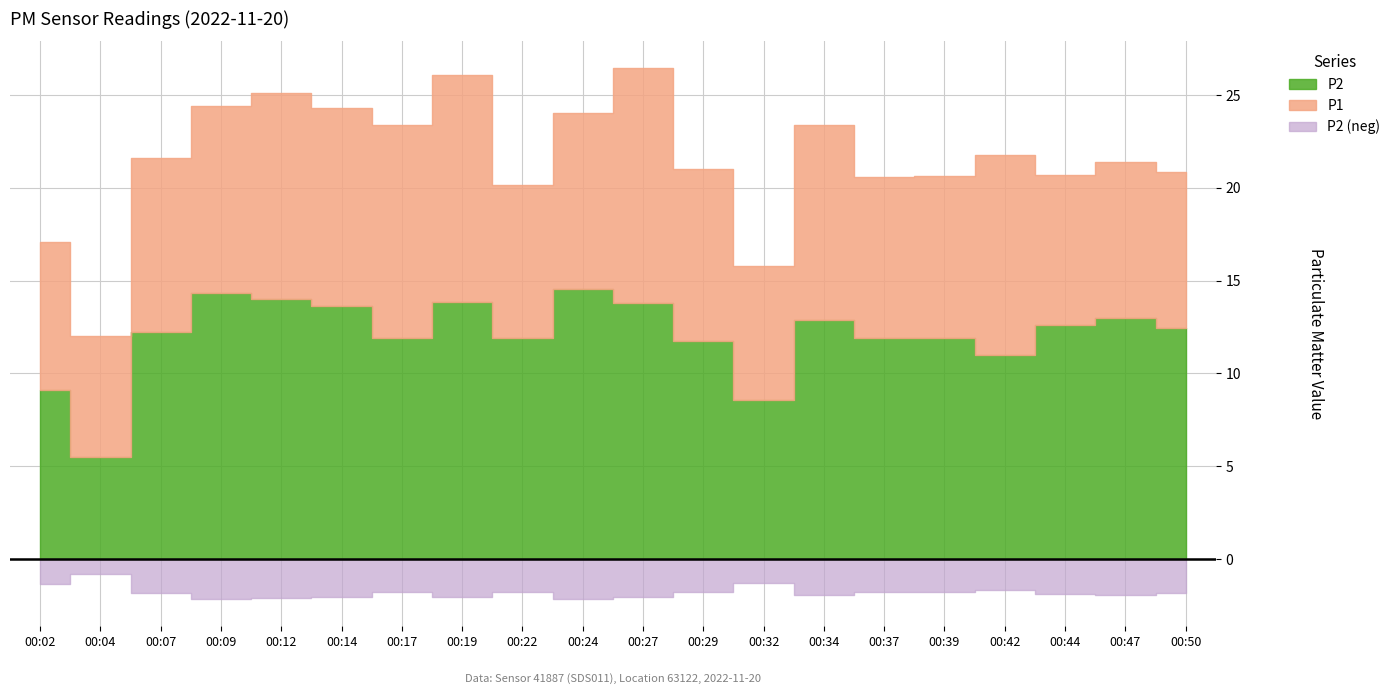

Is it true that P2 equals 15.7 at 00:02?

False